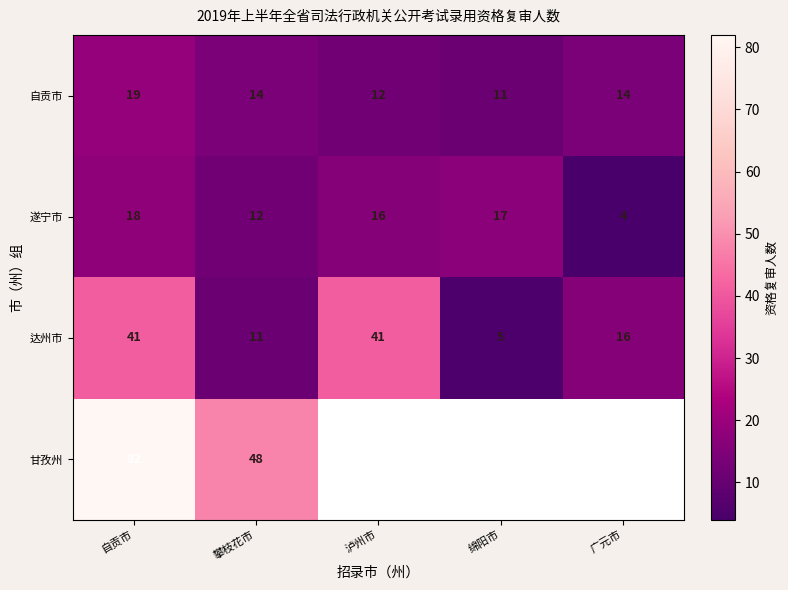

How many data points in 遂宁市 are less than 16?

2